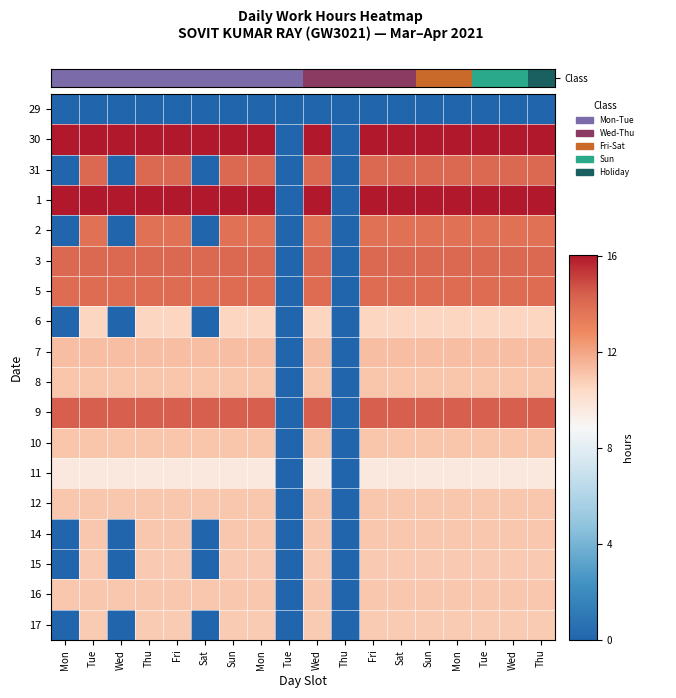

Reading left to right, what are all the values shown in this chart?

29: Mon=0.0	Tue=0.0	Wed=0.0	Thu=0.0	Fri=0.0	Sat=0.0	Sun=0.0	Mon=0.0	Tue=0.0	Wed=0.0	Thu=0.0	Fri=0.0	Sat=0.0	Sun=0.0	Mon=0.0	Tue=0.0	Wed=0.0	Thu=0.0
30: Mon=1.0	Tue=1.0	Wed=1.0	Thu=1.0	Fri=1.0	Sat=1.0	Sun=1.0	Mon=1.0	Tue=0.0	Wed=1.0	Thu=0.0	Fri=1.0	Sat=1.0	Sun=1.0	Mon=1.0	Tue=1.0	Wed=1.0	Thu=1.0
31: Mon=0.0	Tue=0.9	Wed=0.0	Thu=0.9	Fri=0.9	Sat=0.0	Sun=0.9	Mon=0.9	Tue=0.0	Wed=0.9	Thu=0.0	Fri=0.9	Sat=0.9	Sun=0.9	Mon=0.9	Tue=0.9	Wed=0.9	Thu=0.9
1: Mon=1.0	Tue=1.0	Wed=1.0	Thu=1.0	Fri=1.0	Sat=1.0	Sun=1.0	Mon=1.0	Tue=0.0	Wed=1.0	Thu=0.0	Fri=1.0	Sat=1.0	Sun=1.0	Mon=1.0	Tue=1.0	Wed=1.0	Thu=1.0
2: Mon=0.0	Tue=0.9	Wed=0.0	Thu=0.9	Fri=0.9	Sat=0.0	Sun=0.9	Mon=0.9	Tue=0.0	Wed=0.9	Thu=0.0	Fri=0.9	Sat=0.9	Sun=0.9	Mon=0.9	Tue=0.9	Wed=0.9	Thu=0.9
3: Mon=0.9	Tue=0.9	Wed=0.9	Thu=0.9	Fri=0.9	Sat=0.9	Sun=0.9	Mon=0.9	Tue=0.0	Wed=0.9	Thu=0.0	Fri=0.9	Sat=0.9	Sun=0.9	Mon=0.9	Tue=0.9	Wed=0.9	Thu=0.9
5: Mon=0.9	Tue=0.9	Wed=0.9	Thu=0.9	Fri=0.9	Sat=0.9	Sun=0.9	Mon=0.9	Tue=0.0	Wed=0.9	Thu=0.0	Fri=0.9	Sat=0.9	Sun=0.9	Mon=0.9	Tue=0.9	Wed=0.9	Thu=0.9
6: Mon=0.0	Tue=0.7	Wed=0.0	Thu=0.7	Fri=0.7	Sat=0.0	Sun=0.7	Mon=0.7	Tue=0.0	Wed=0.7	Thu=0.0	Fri=0.7	Sat=0.7	Sun=0.7	Mon=0.7	Tue=0.7	Wed=0.7	Thu=0.7
7: Mon=0.7	Tue=0.7	Wed=0.7	Thu=0.7	Fri=0.7	Sat=0.7	Sun=0.7	Mon=0.7	Tue=0.0	Wed=0.7	Thu=0.0	Fri=0.7	Sat=0.7	Sun=0.7	Mon=0.7	Tue=0.7	Wed=0.7	Thu=0.7
8: Mon=0.7	Tue=0.7	Wed=0.7	Thu=0.7	Fri=0.7	Sat=0.7	Sun=0.7	Mon=0.7	Tue=0.0	Wed=0.7	Thu=0.0	Fri=0.7	Sat=0.7	Sun=0.7	Mon=0.7	Tue=0.7	Wed=0.7	Thu=0.7
9: Mon=0.9	Tue=0.9	Wed=0.9	Thu=0.9	Fri=0.9	Sat=0.9	Sun=0.9	Mon=0.9	Tue=0.0	Wed=0.9	Thu=0.0	Fri=0.9	Sat=0.9	Sun=0.9	Mon=0.9	Tue=0.9	Wed=0.9	Thu=0.9
10: Mon=0.7	Tue=0.7	Wed=0.7	Thu=0.7	Fri=0.7	Sat=0.7	Sun=0.7	Mon=0.7	Tue=0.0	Wed=0.7	Thu=0.0	Fri=0.7	Sat=0.7	Sun=0.7	Mon=0.7	Tue=0.7	Wed=0.7	Thu=0.7
11: Mon=0.6	Tue=0.6	Wed=0.6	Thu=0.6	Fri=0.6	Sat=0.6	Sun=0.6	Mon=0.6	Tue=0.0	Wed=0.6	Thu=0.0	Fri=0.6	Sat=0.6	Sun=0.6	Mon=0.6	Tue=0.6	Wed=0.6	Thu=0.6
12: Mon=0.7	Tue=0.7	Wed=0.7	Thu=0.7	Fri=0.7	Sat=0.7	Sun=0.7	Mon=0.7	Tue=0.0	Wed=0.7	Thu=0.0	Fri=0.7	Sat=0.7	Sun=0.7	Mon=0.7	Tue=0.7	Wed=0.7	Thu=0.7
14: Mon=0.0	Tue=0.7	Wed=0.0	Thu=0.7	Fri=0.7	Sat=0.0	Sun=0.7	Mon=0.7	Tue=0.0	Wed=0.7	Thu=0.0	Fri=0.7	Sat=0.7	Sun=0.7	Mon=0.7	Tue=0.7	Wed=0.7	Thu=0.7
15: Mon=0.0	Tue=0.7	Wed=0.0	Thu=0.7	Fri=0.7	Sat=0.0	Sun=0.7	Mon=0.7	Tue=0.0	Wed=0.7	Thu=0.0	Fri=0.7	Sat=0.7	Sun=0.7	Mon=0.7	Tue=0.7	Wed=0.7	Thu=0.7
16: Mon=0.7	Tue=0.7	Wed=0.7	Thu=0.7	Fri=0.7	Sat=0.7	Sun=0.7	Mon=0.7	Tue=0.0	Wed=0.7	Thu=0.0	Fri=0.7	Sat=0.7	Sun=0.7	Mon=0.7	Tue=0.7	Wed=0.7	Thu=0.7
17: Mon=0.0	Tue=0.7	Wed=0.0	Thu=0.7	Fri=0.7	Sat=0.0	Sun=0.7	Mon=0.7	Tue=0.0	Wed=0.7	Thu=0.0	Fri=0.7	Sat=0.7	Sun=0.7	Mon=0.7	Tue=0.7	Wed=0.7	Thu=0.7